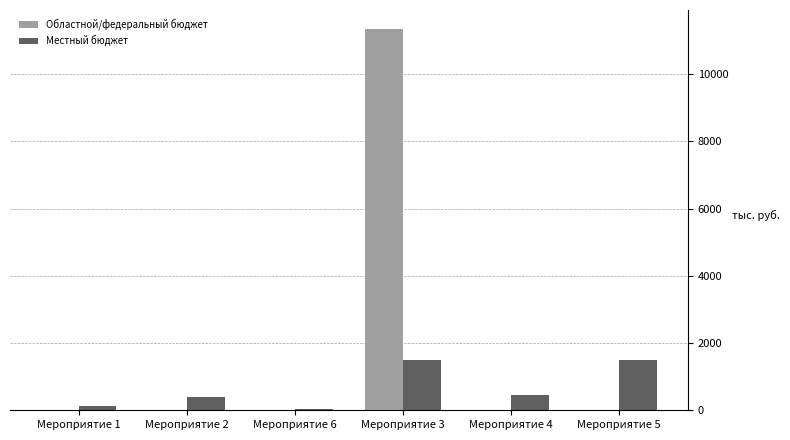

At which category is the sum across all series the highest?

Мероприятие 3